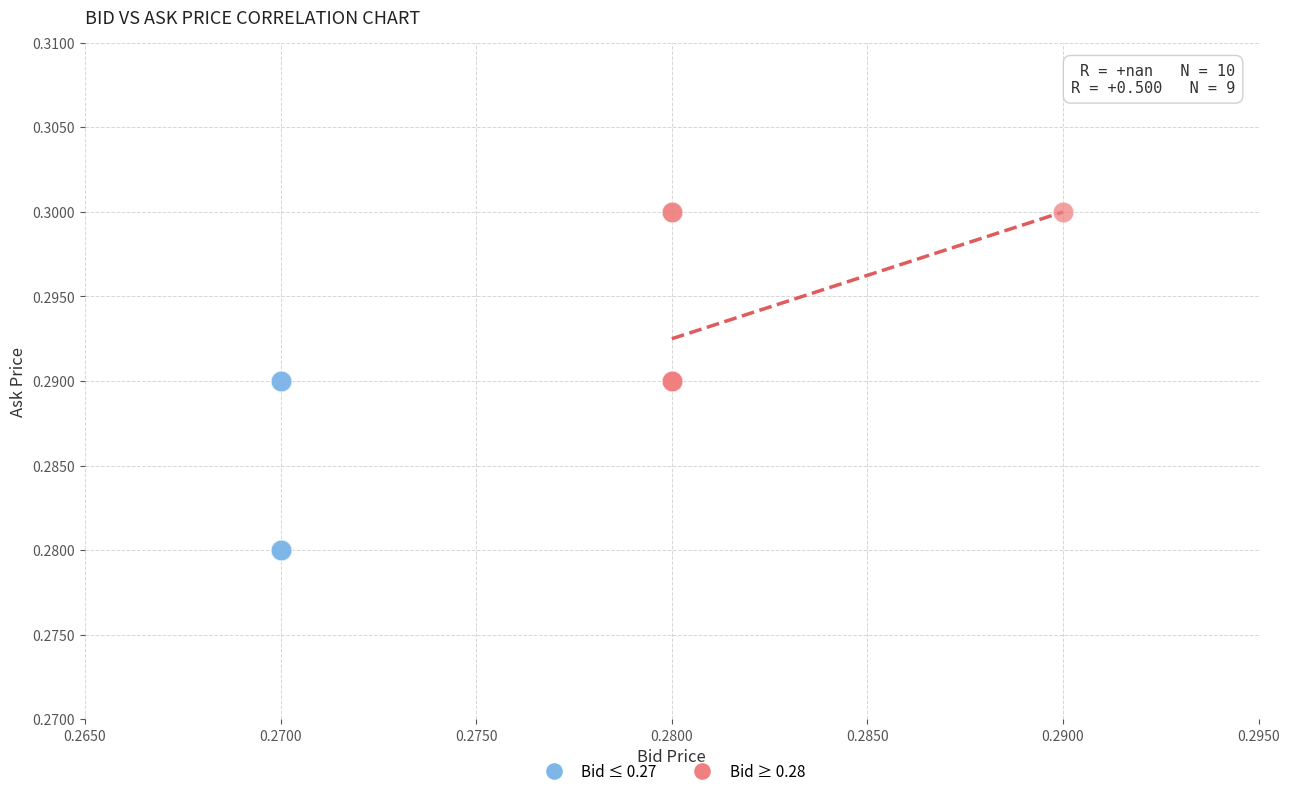

Which series reaches the minimum Y coordinate?

Bid ≤ 0.27